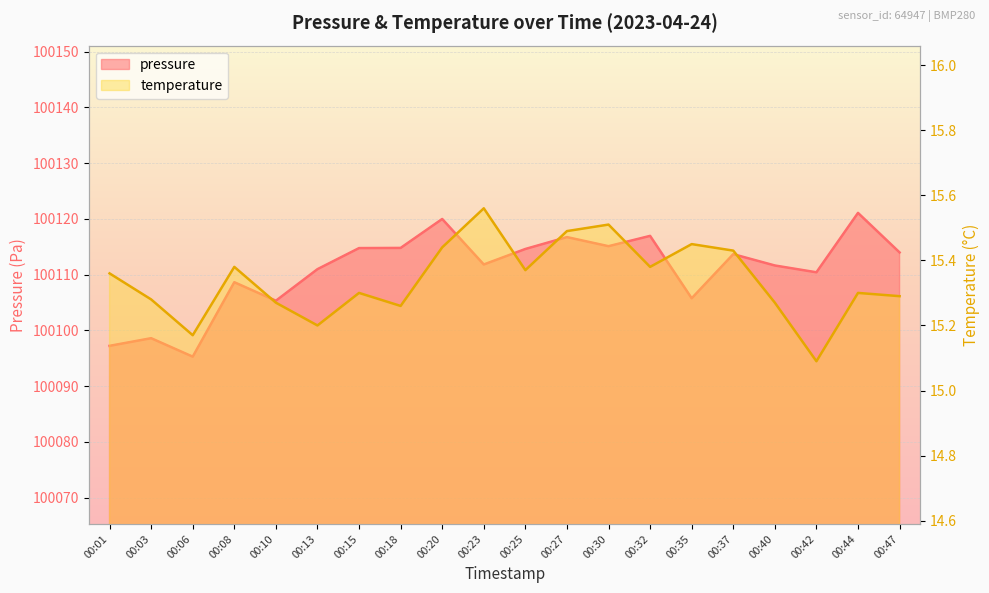

In temperature, how many points are higher than both neighbors (excluding endpoints)?

6